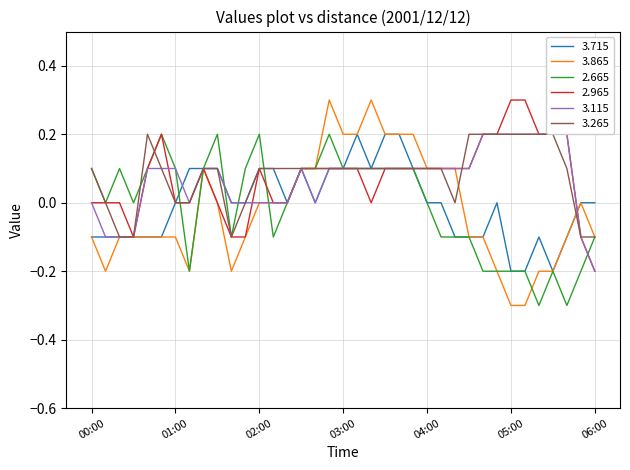

True or false: 2.965 has more than 1 points higher than both neighbors.

True